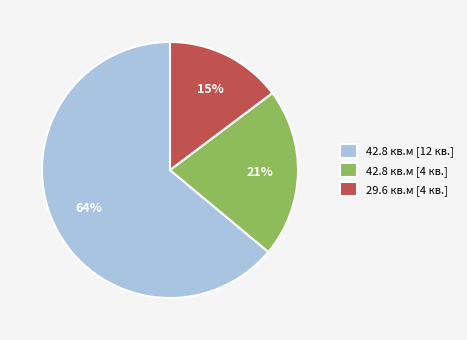

What is the ratio of the value at 42.8 кв.м [12 кв.] to the value at 42.8 кв.м [4 кв.]?

3.0